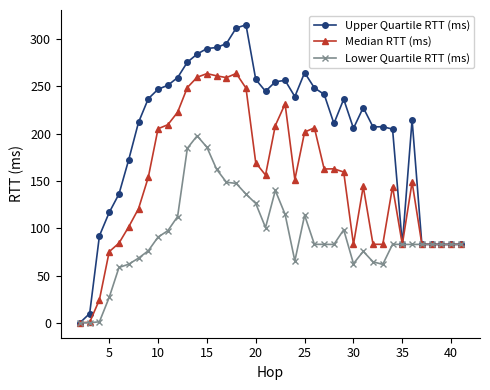

Which series has the largest range (max minus min)?

Upper Quartile RTT (ms)